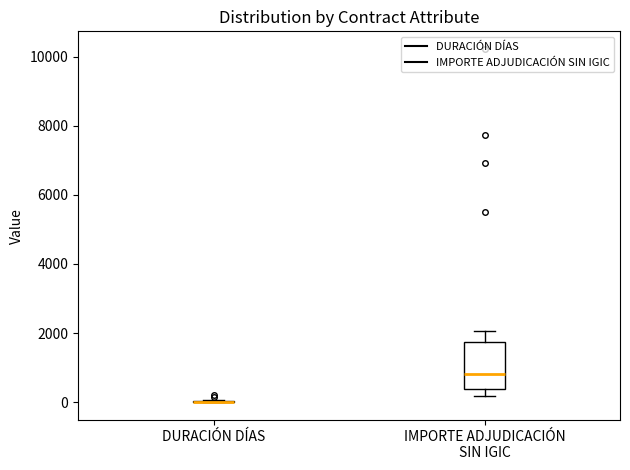

Reading left to right, transcribe this box plot: for each box, give where its median line is, the range the box spans, and where its two whiskers end, as read against the y-axis. The values are not printed on the chart, so give them approximately, as read against the axis.

DURACIÓN DÍAS: box collapsed to a line at 0, whiskers 0 to 0
IMPORTE ADJUDICACIÓN SIN IGIC: median 800, box 400 to 1800, whiskers 200 to 2000